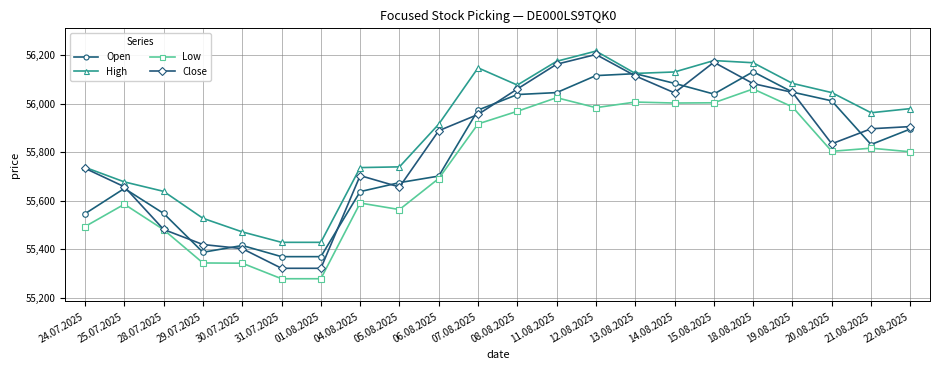

What is the label of the 13th point from the right?

06.08.2025